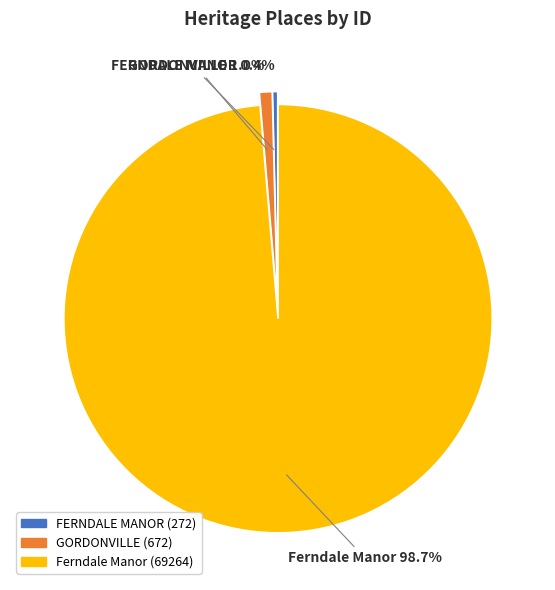

Combined, what portion of the pie is GORDONVILLE and Ferndale Manor?

99.6%